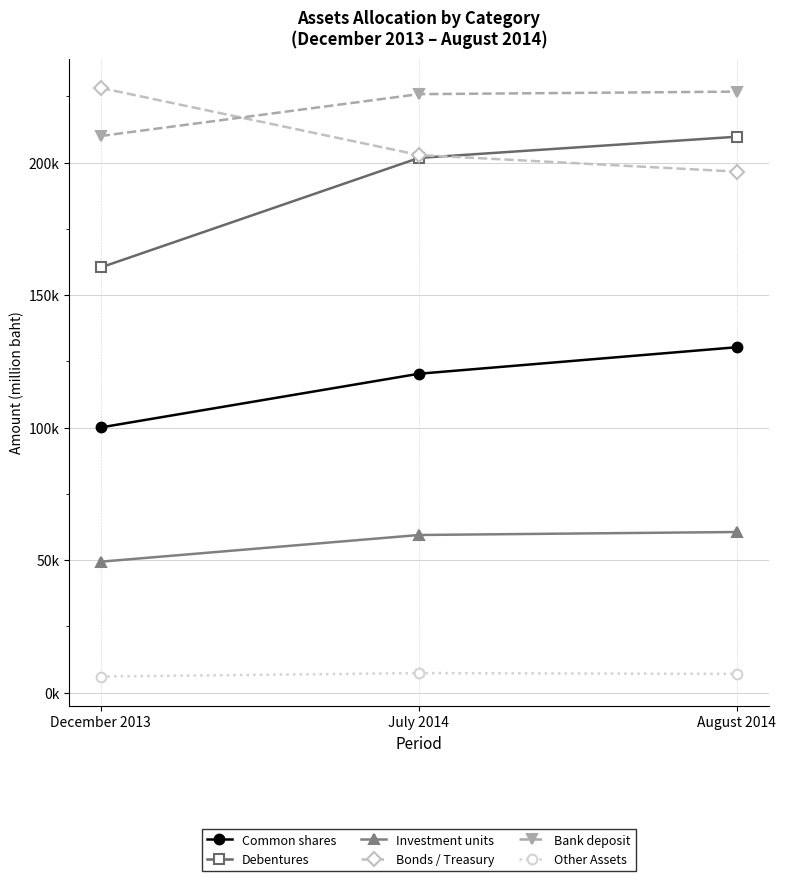

Is this an area chart (filled region under the line)?

No